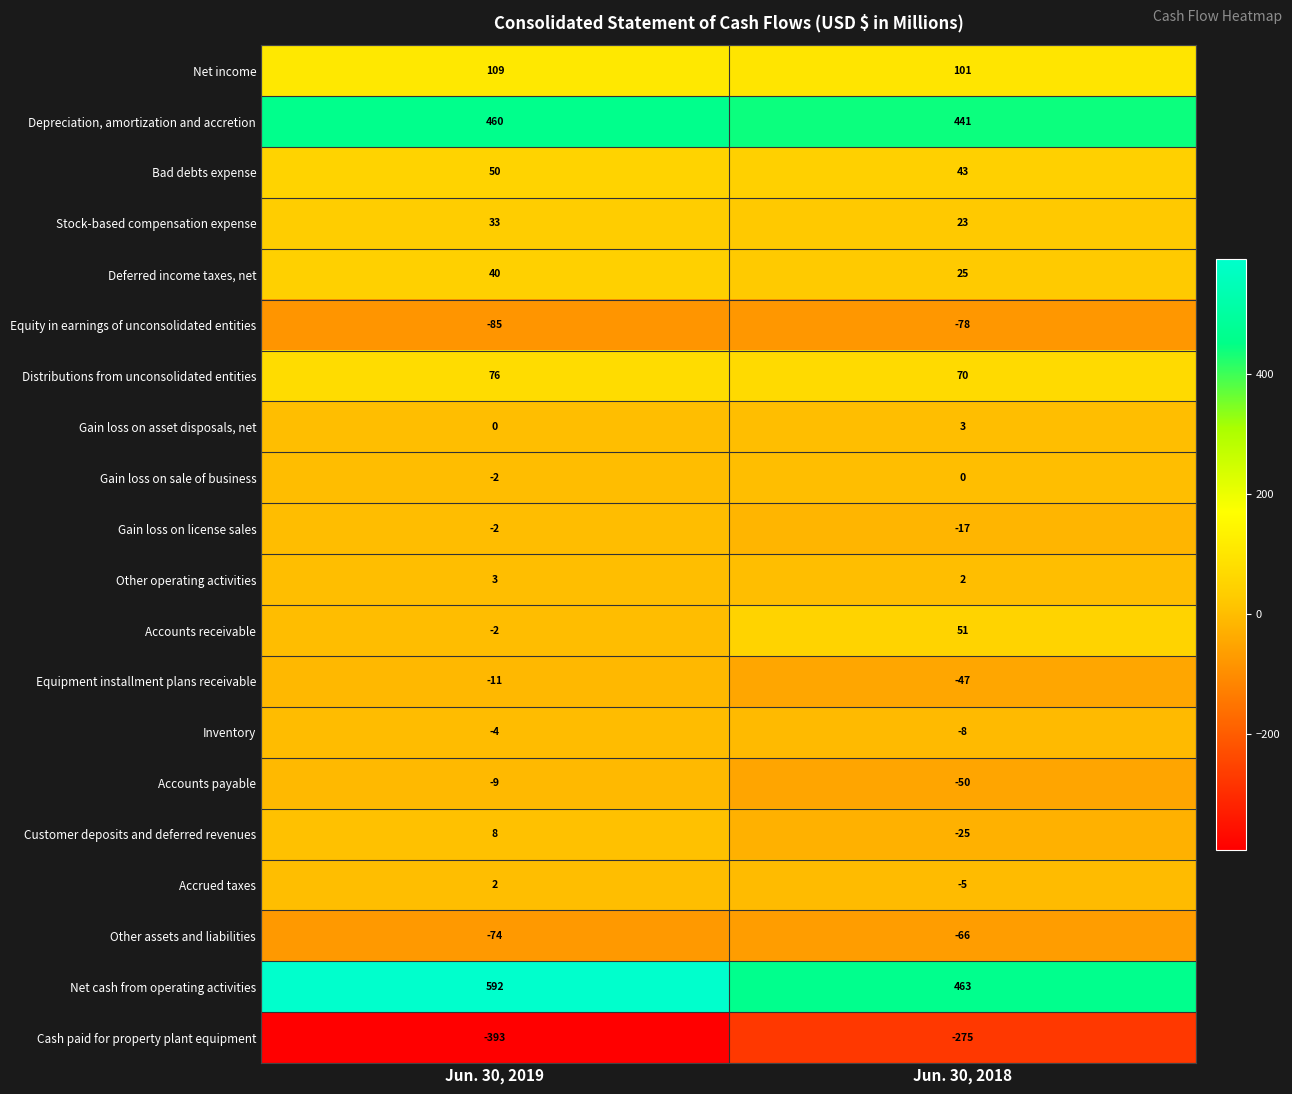

Which series has the largest total across all categories?

Net cash from operating activities